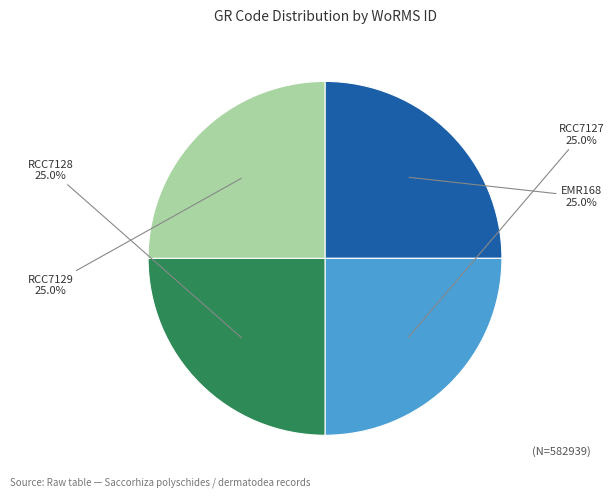

What percentage is the RCC7128 slice, to the nearest percent?

25%